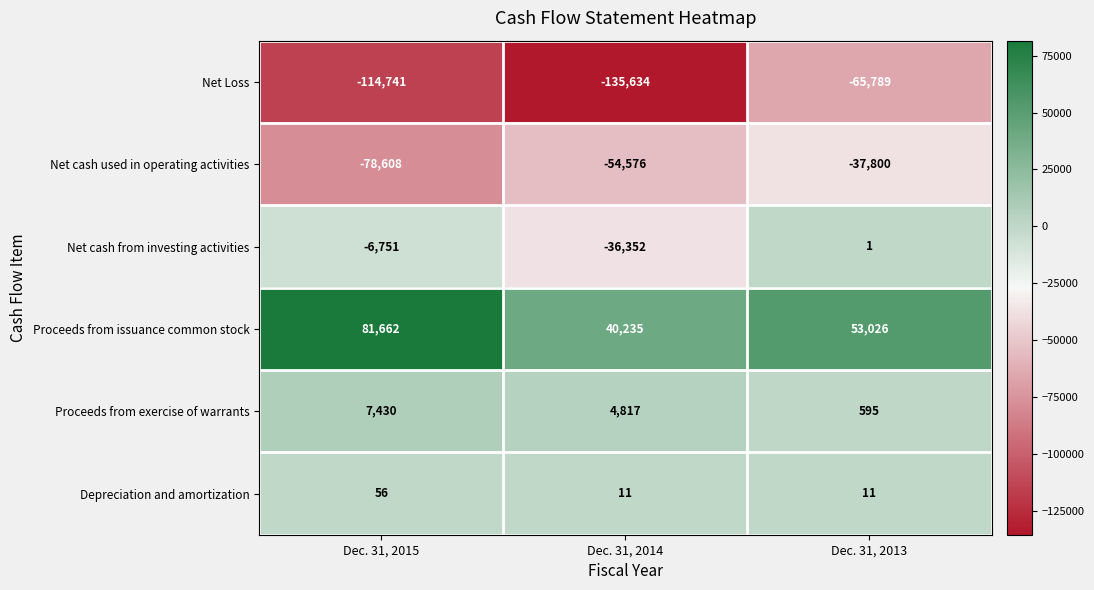

True or false: Net cash used in operating activities has a value of -97004 at Dec. 31, 2014.

False